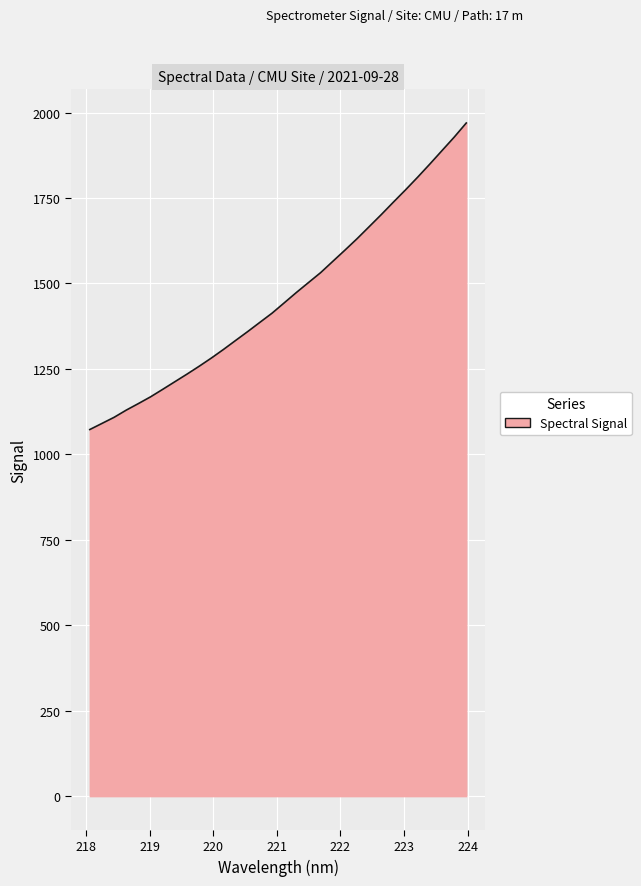

What is the greatest value displayed?

1969.6